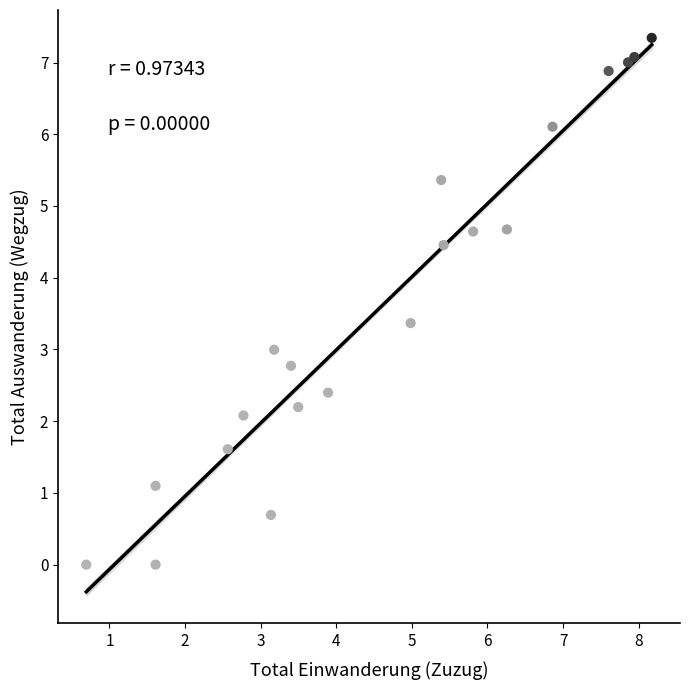

What is the range of Y values (max minus min)?

7.3